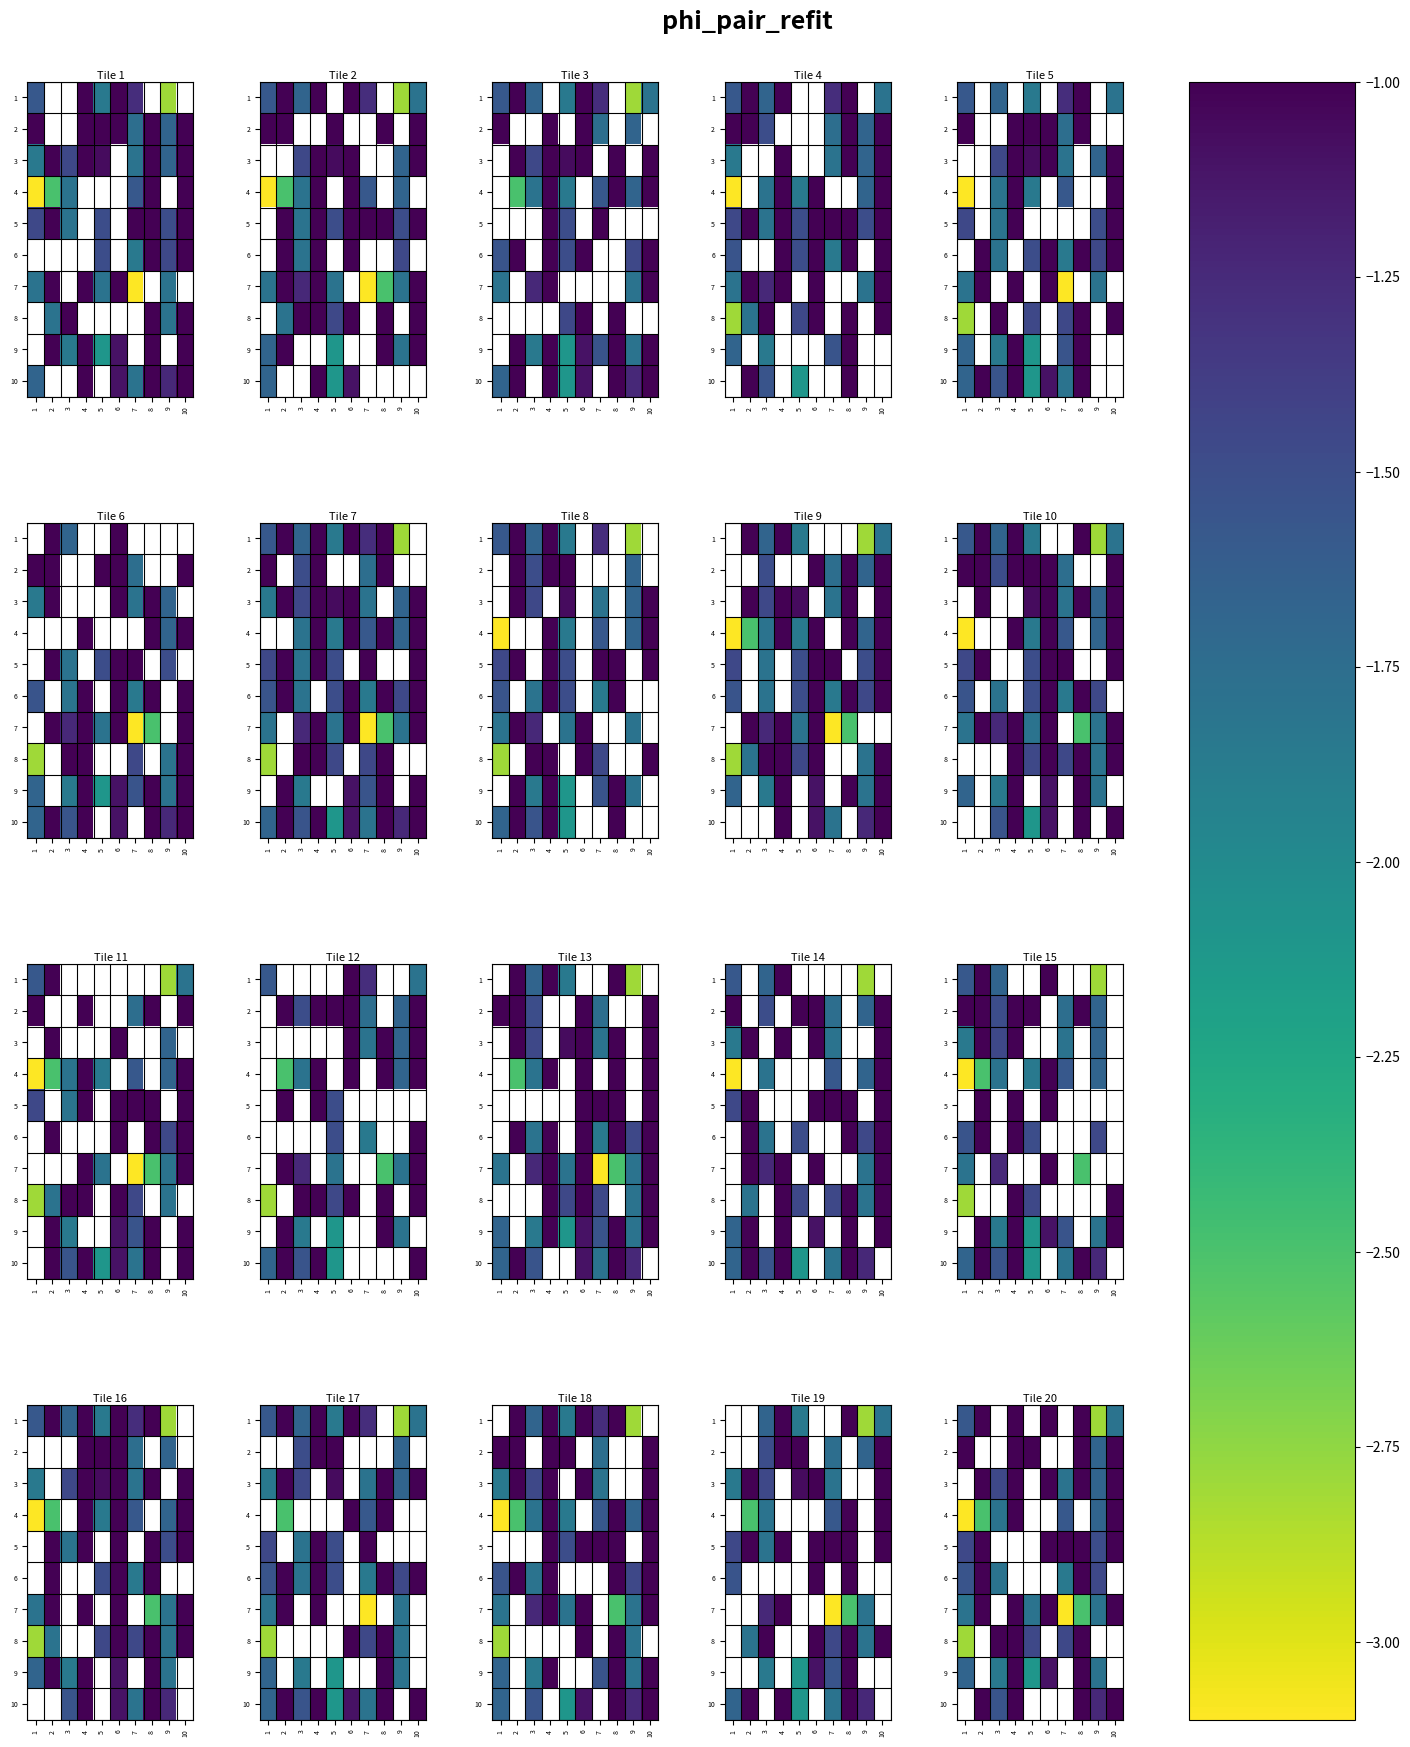

Between 7 and 8, which series saw the biggest shift?

6